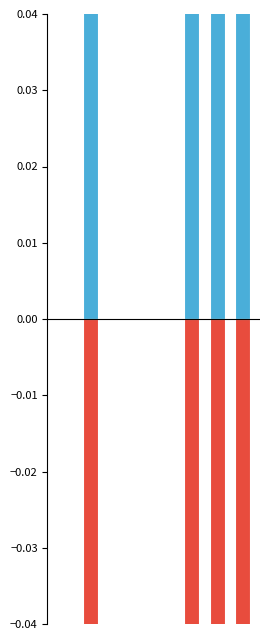

What is the difference between the second highest and minimum values in the Dec. 31, 2017 series?

0.2